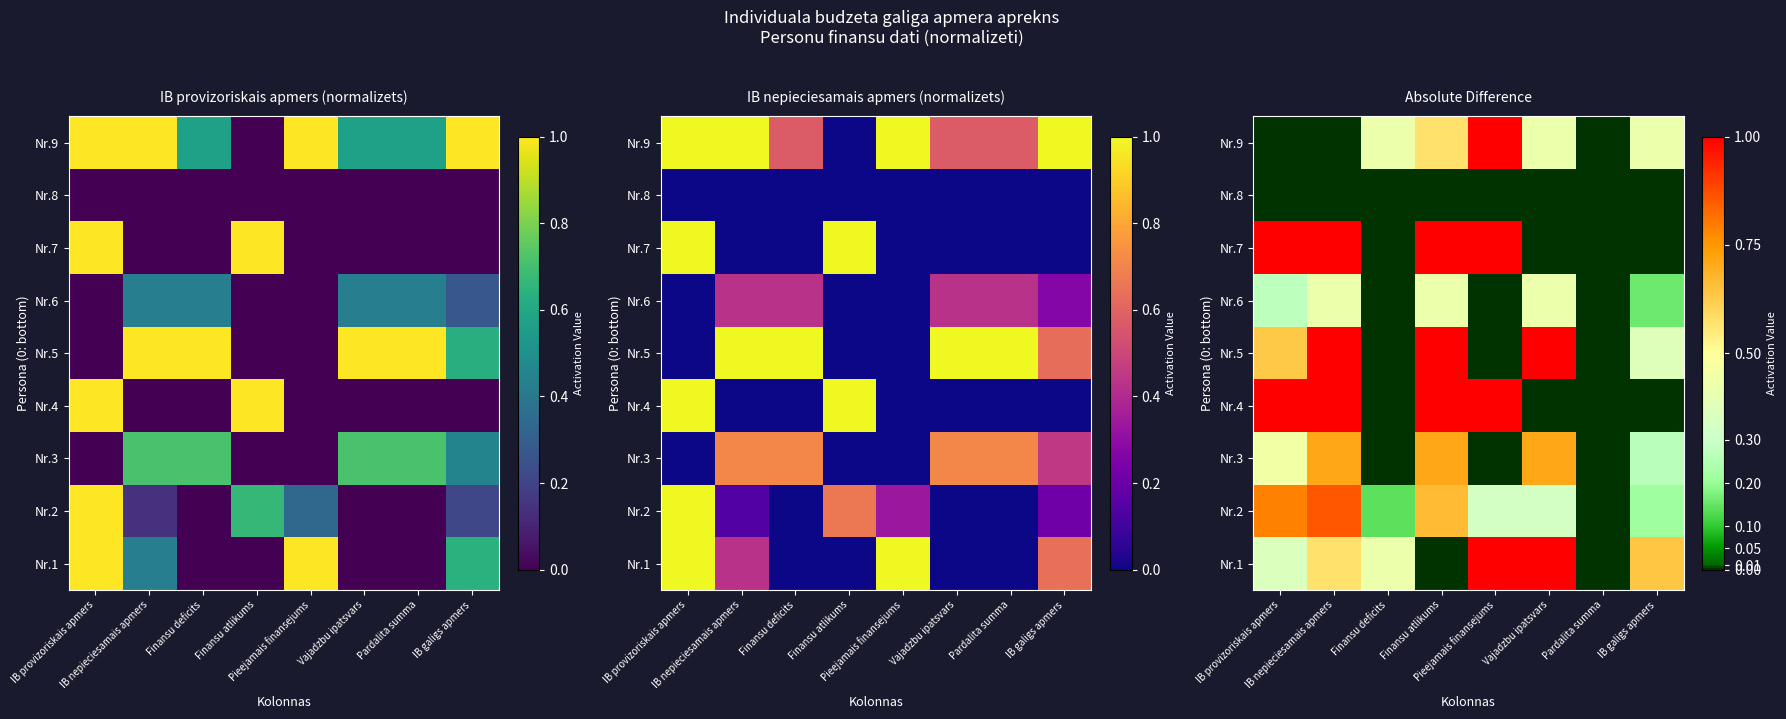

At which label is Nr.2 closest to 0?

Pardalita summa